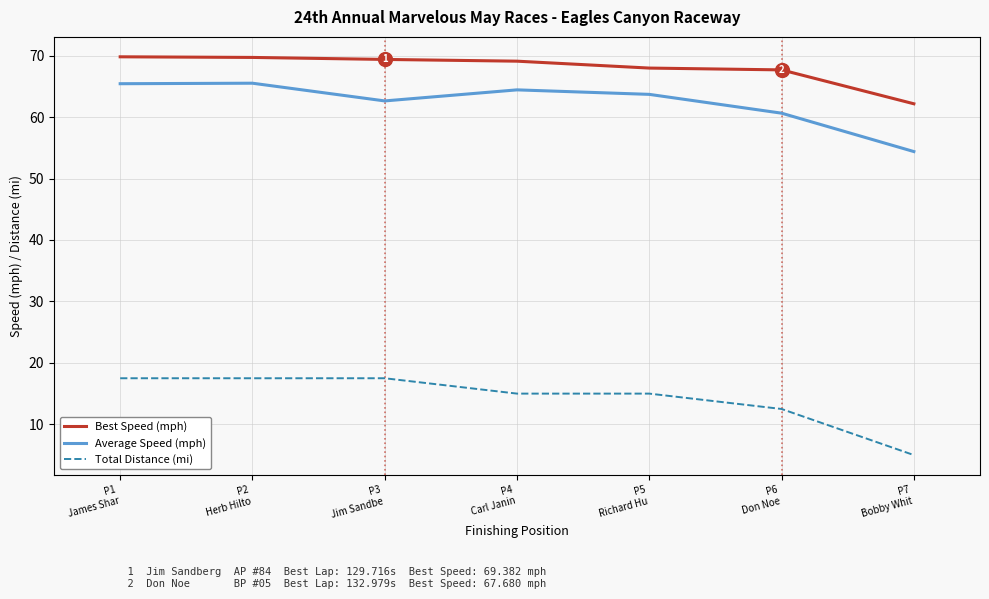

How many values in the Best Speed (mph) series exceed 69?

4